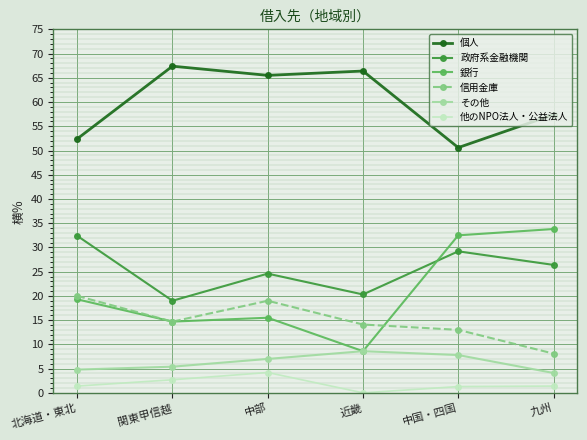

At which category does 政府系金融機関 reach its first local peak?

中部